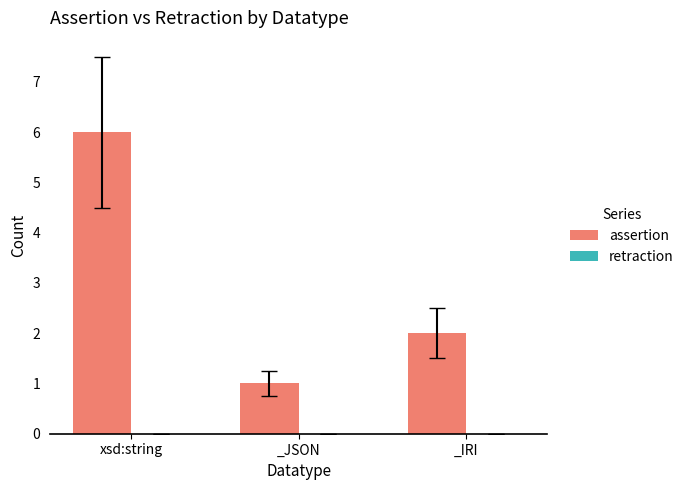

List the labels in order of value, largest first.

xsd:string, _IRI, _JSON